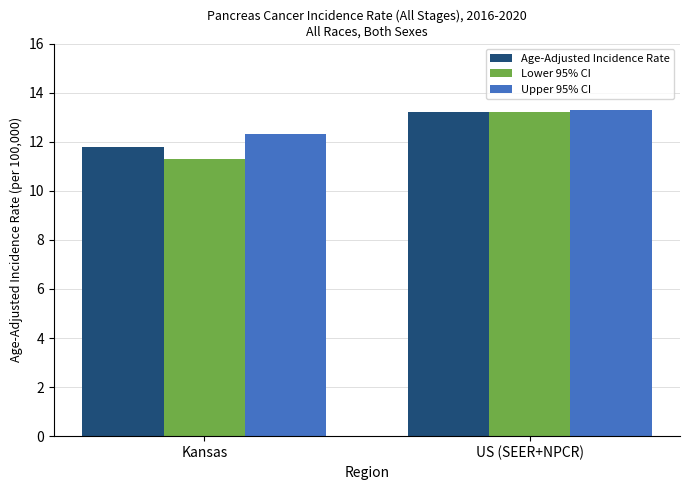

At how many categories does at least one series exceed 11?

2